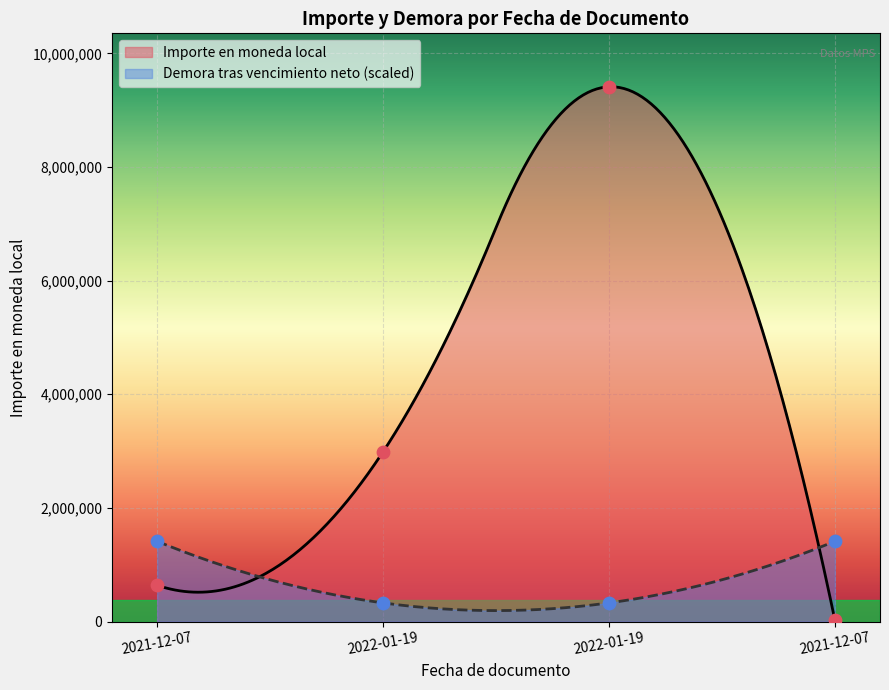

Which series reaches the maximum Y coordinate?

Importe en moneda local